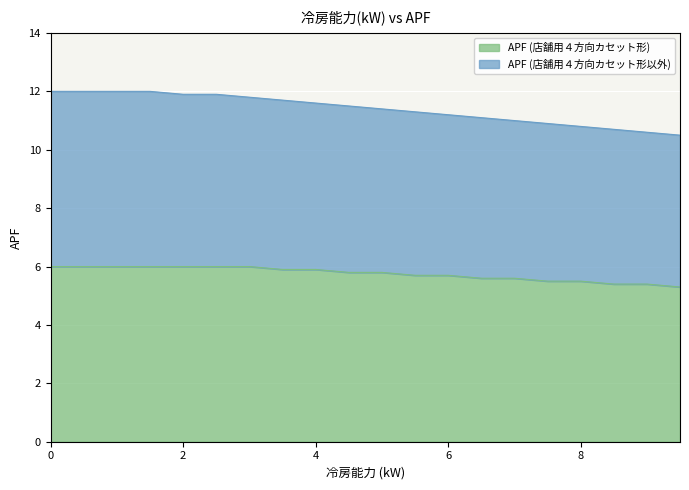

How many lines are shown in the chart?

2